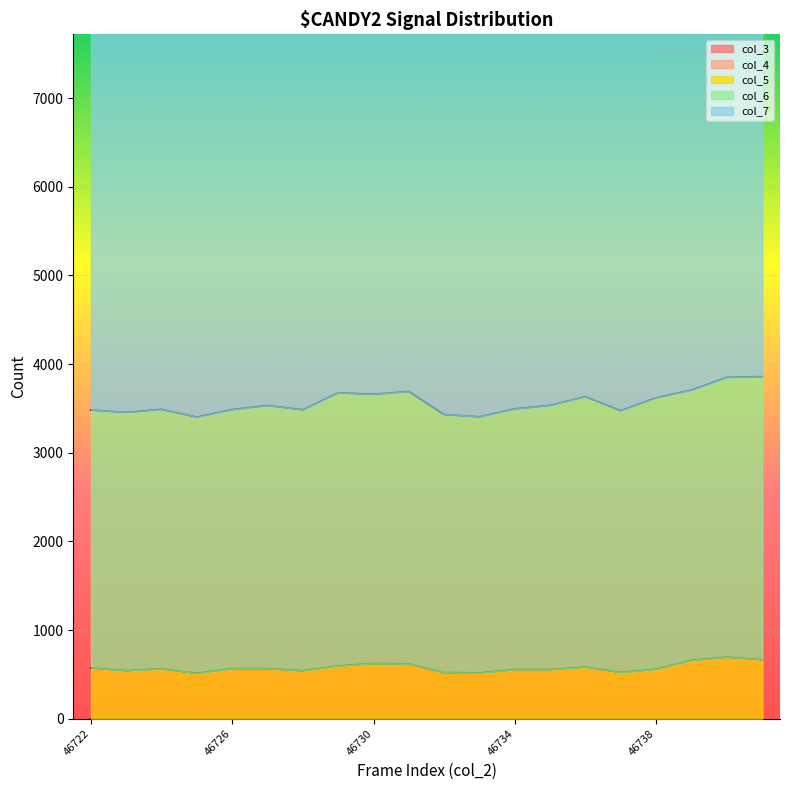

Is the value of col_7 at 46727 greater than the value of col_6 at 46726?

Yes